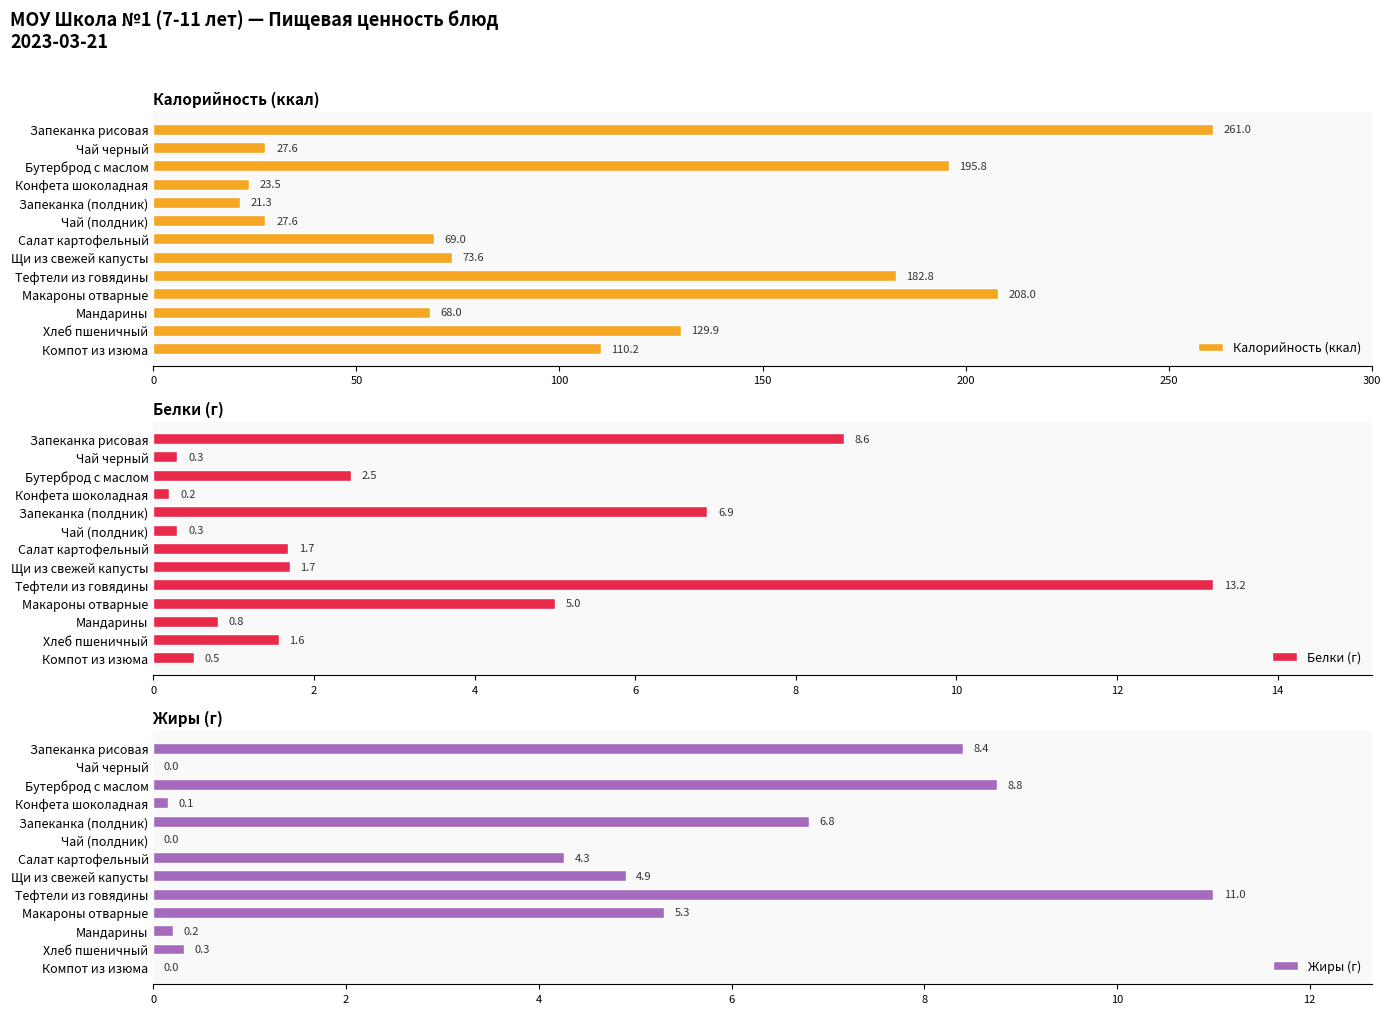

What is the average value of the Жиры (г) series?

3.9